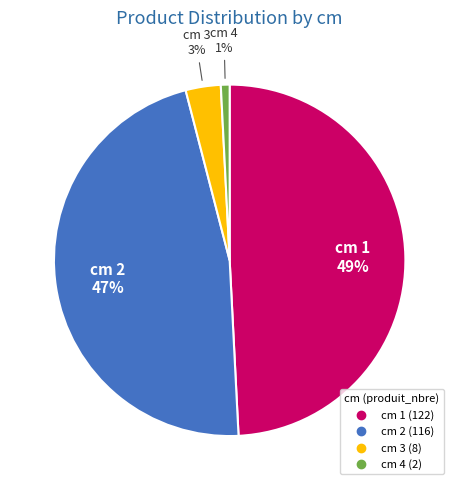

How many segments does this pie chart have?

4